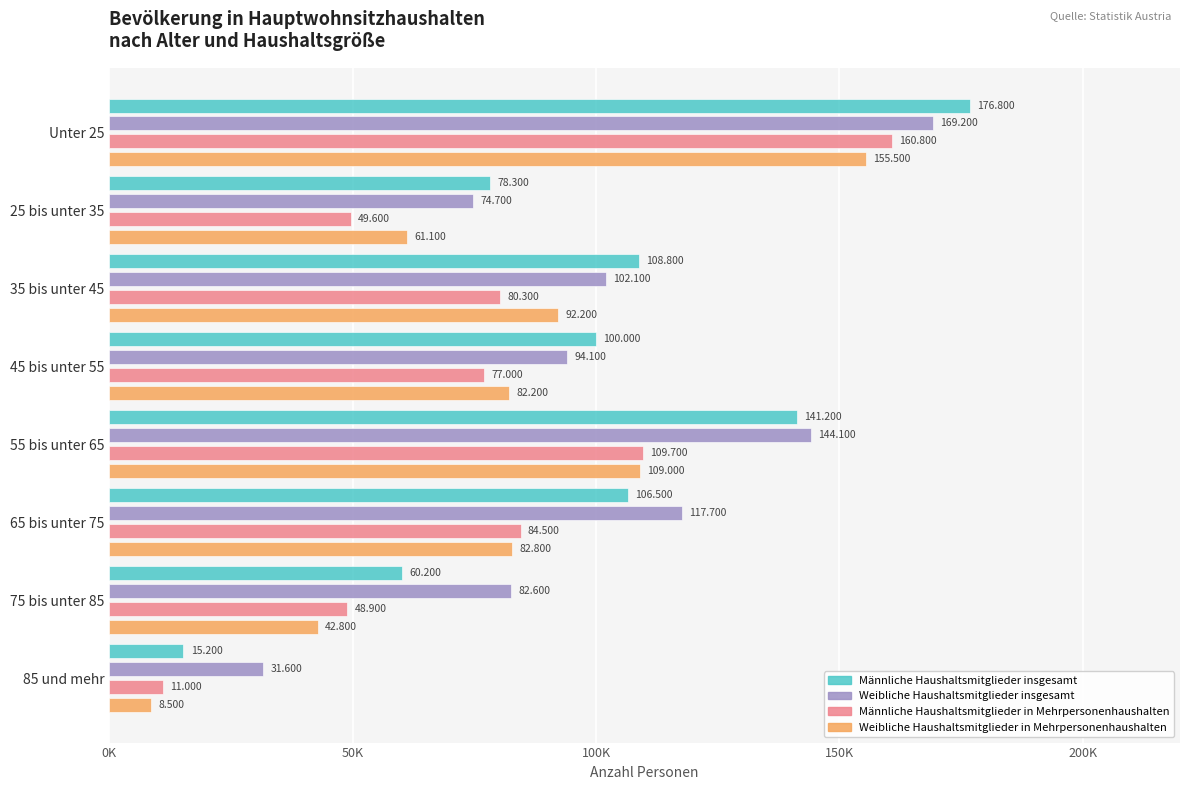

Reading left to right, list all the values displayed in this chart.

Männliche Haushaltsmitglieder insgesamt: 176800	78300	108800	100000	141200	106500	60200	15200
Weibliche Haushaltsmitglieder insgesamt: 169200	74700	102100	94100	144100	117700	82600	31600
Männliche Haushaltsmitglieder in Mehrpersonenhaushalten: 160800	49600	80300	77000	109700	84500	48900	11000
Weibliche Haushaltsmitglieder in Mehrpersonenhaushalten: 155500	61100	92200	82200	109000	82800	42800	8500